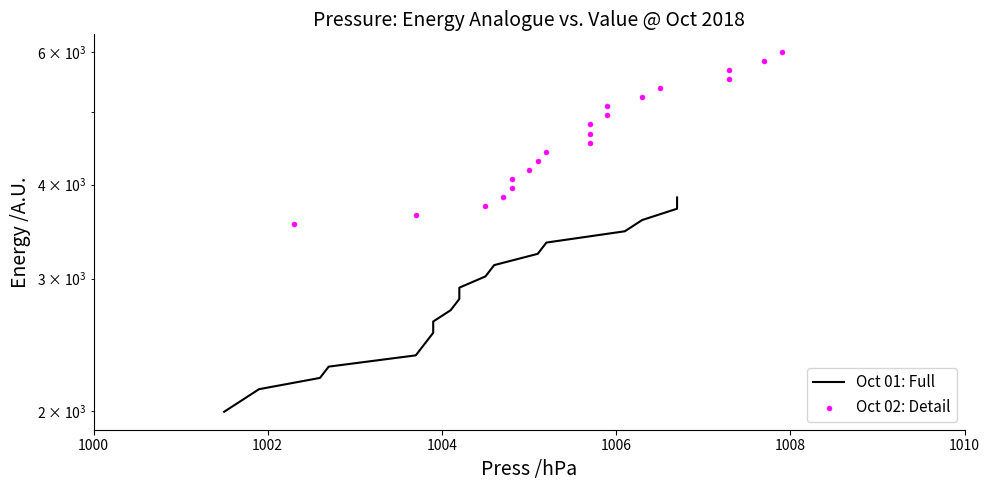

Which series has the largest total across all categories?

Oct 02: Detail